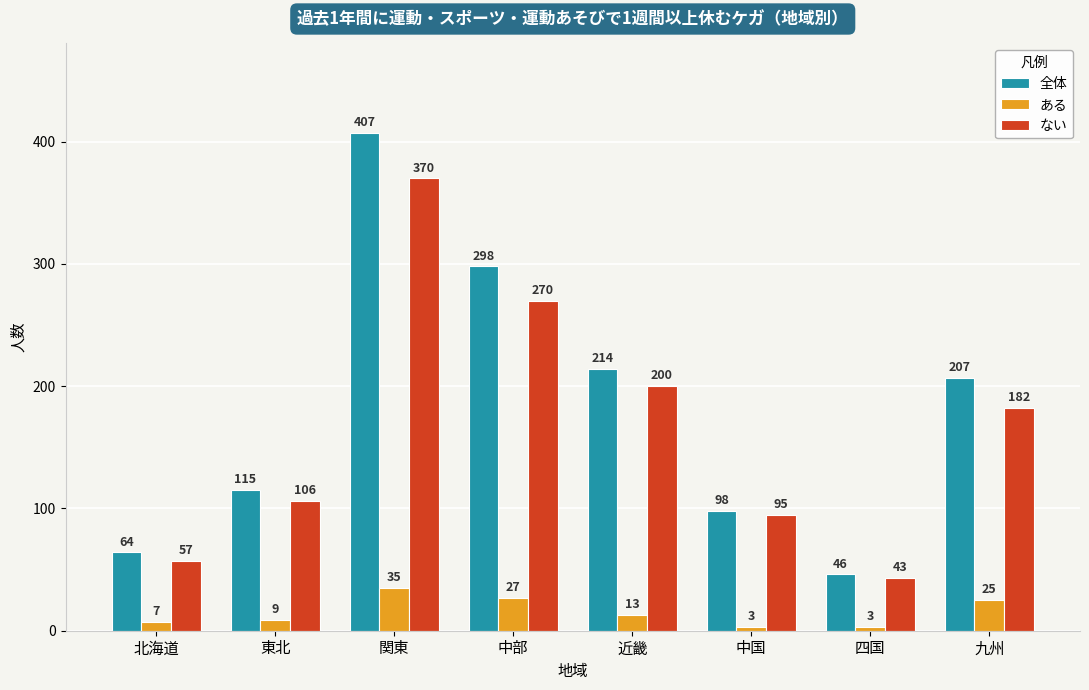

Rank the series at 中部 from highest to lowest value.

全体, ない, ある